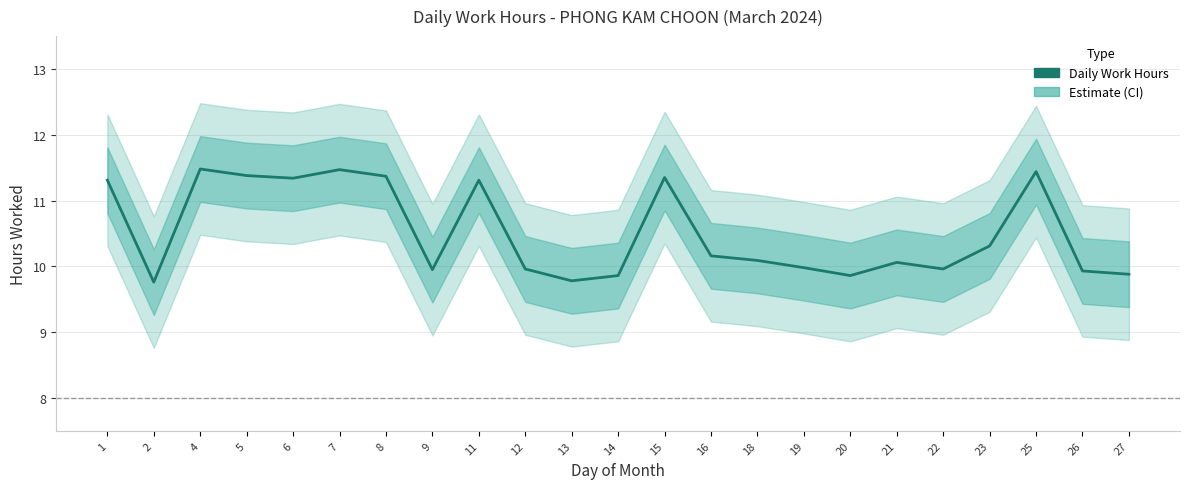

How many data points are above 10?

13